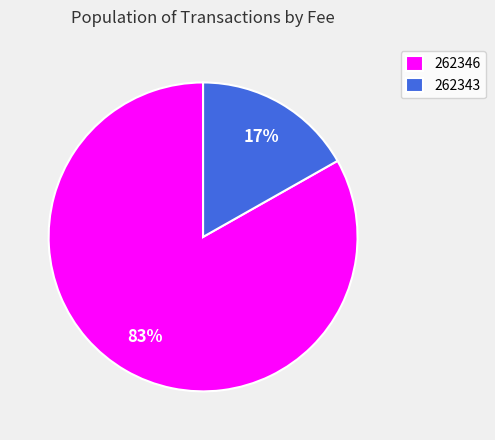

Which slice is the largest?

262346